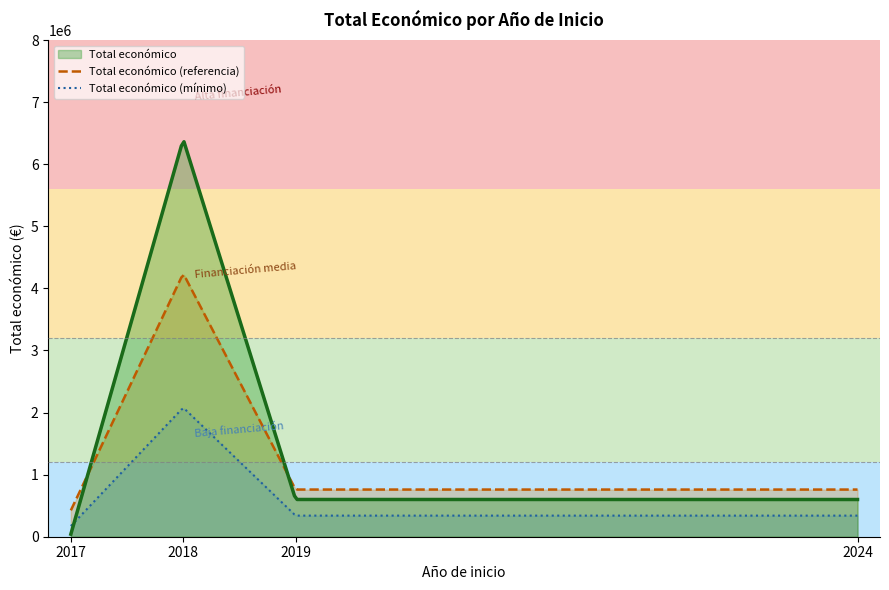

What is the value of the 1st point from the left?

40814